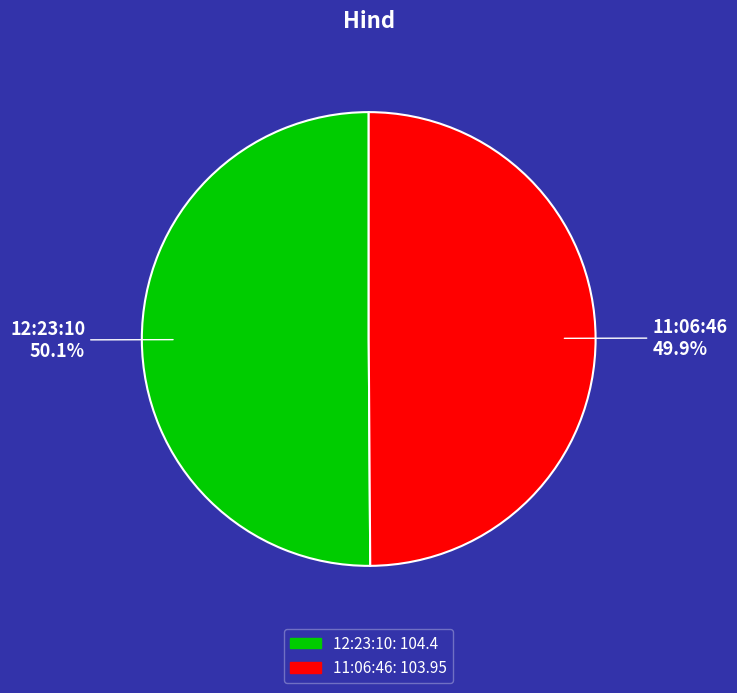

How much of the chart is everything except 11:06:46?

50.1%